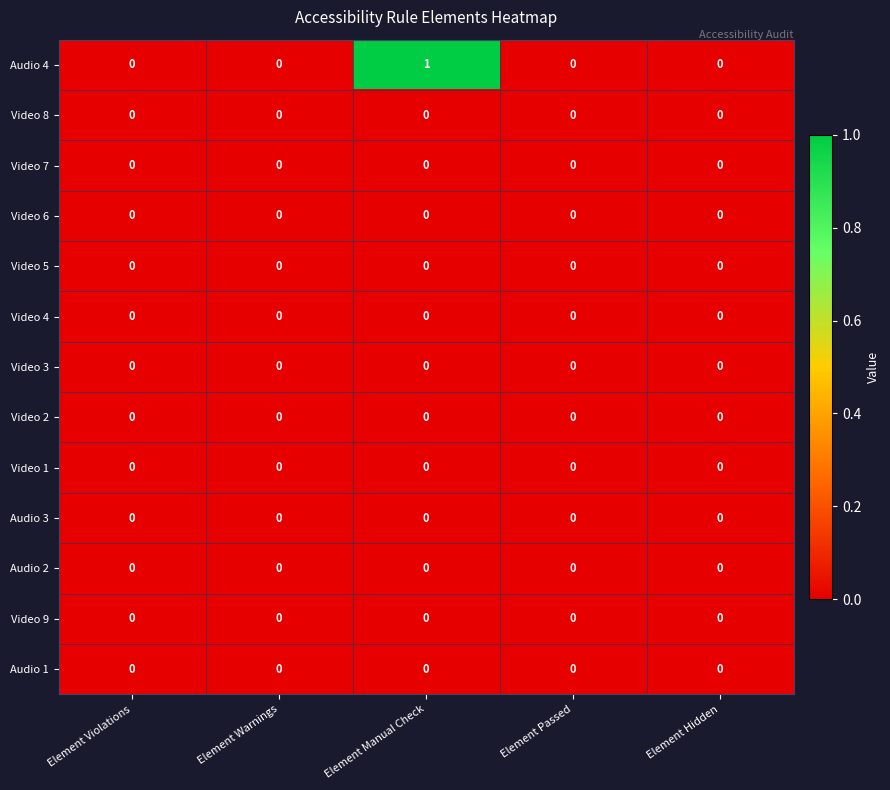

Is it true that Audio 2 equals 0 at Element Manual Check?

True